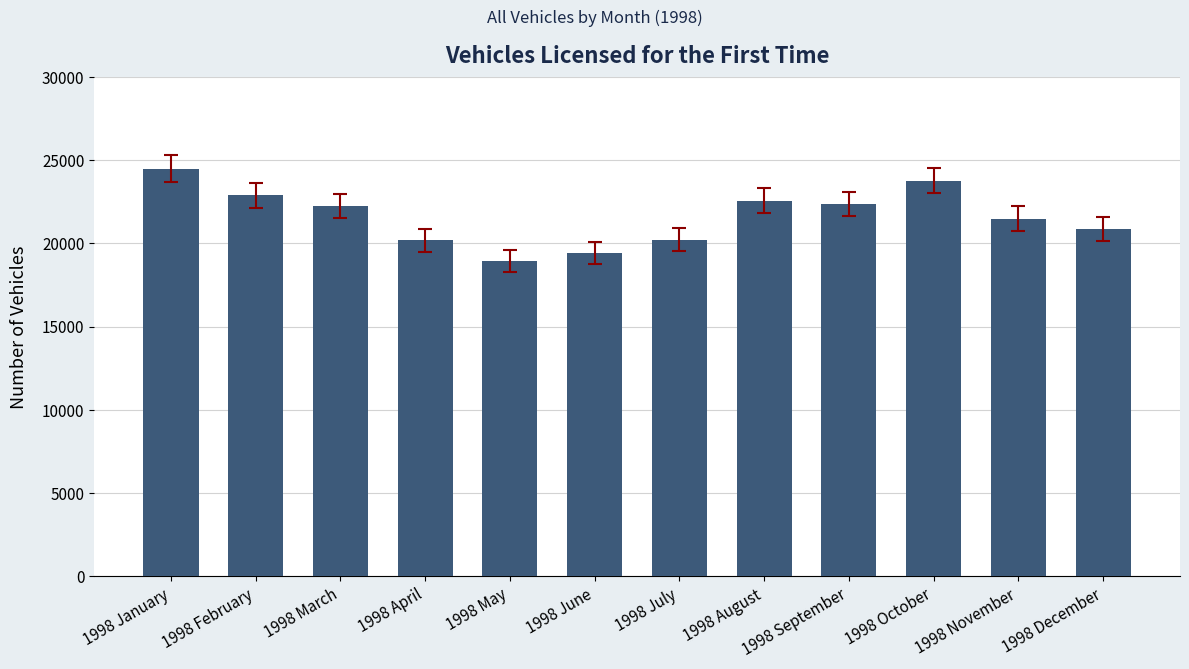

True or false: the data shows 29929 at 1998 November.

False